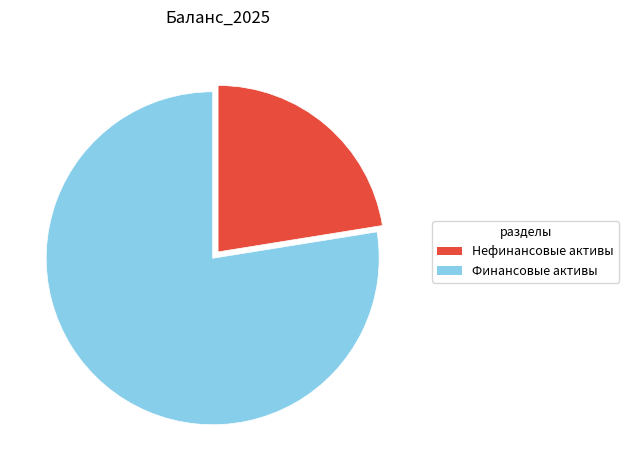

Which category accounts for the majority?

Финансовые активы